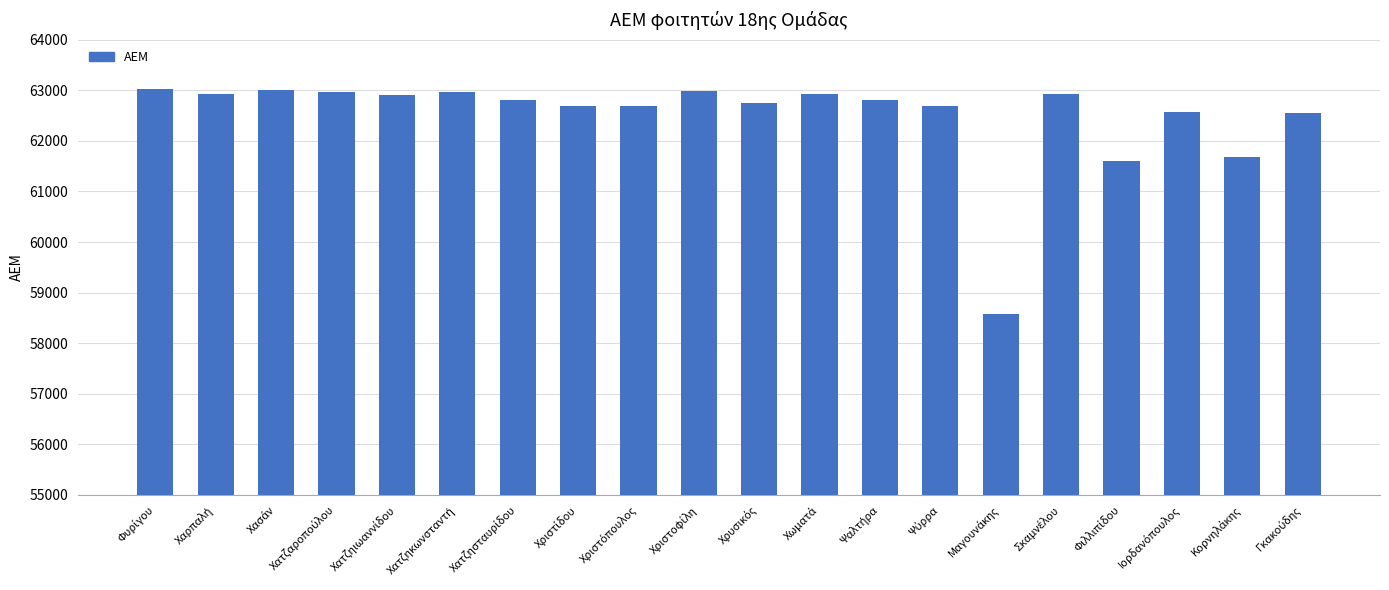

What is the difference between the second highest and second lowest values?

1396